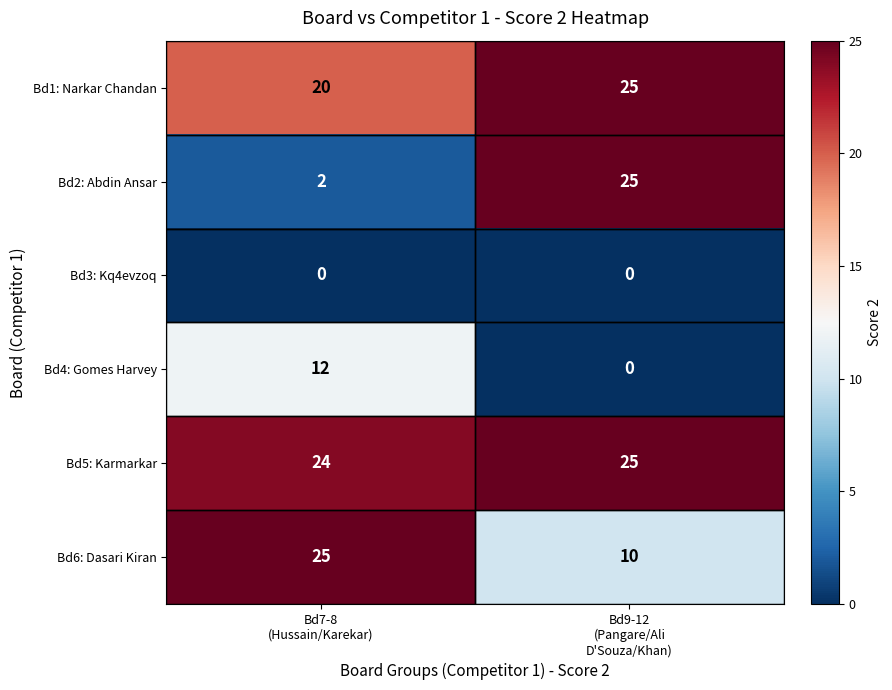

What is the sum of all Bd6: Dasari Kiran values?

35